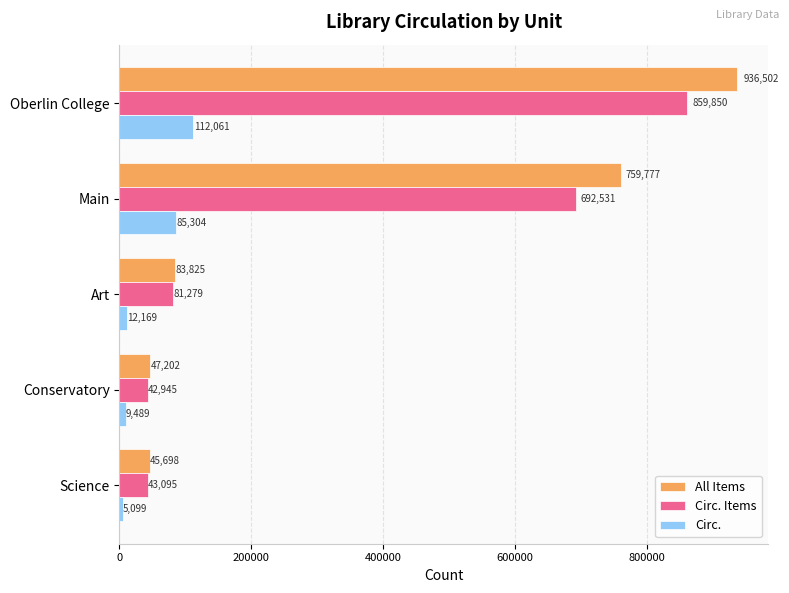

List the series in order of their peak value, lowest first.

Circ., Circ. Items, All Items